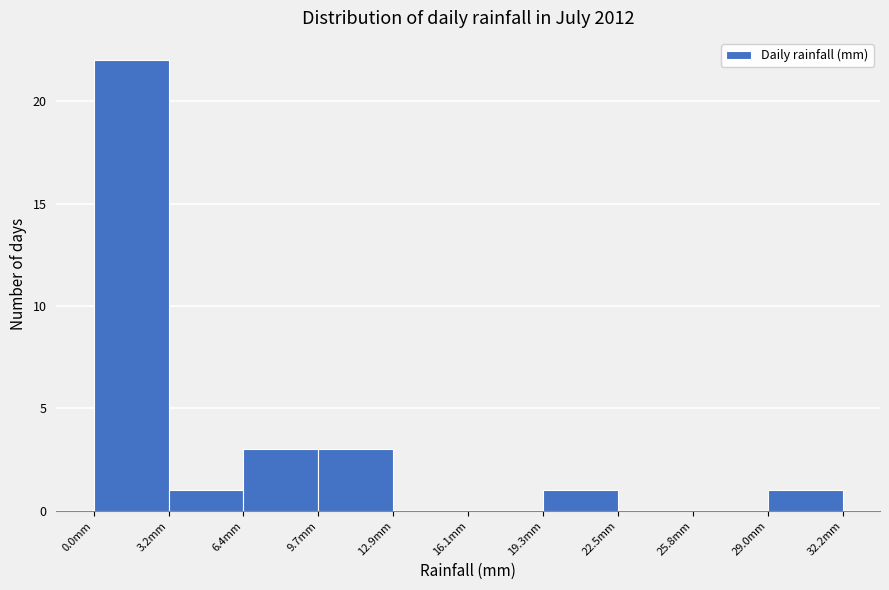

How tall is the bar that spans 3.0 to 6.5 on the x-axis? Neither the bar edges nor the heights are printed on the chart, so give them approximately, as read against the axes.

1